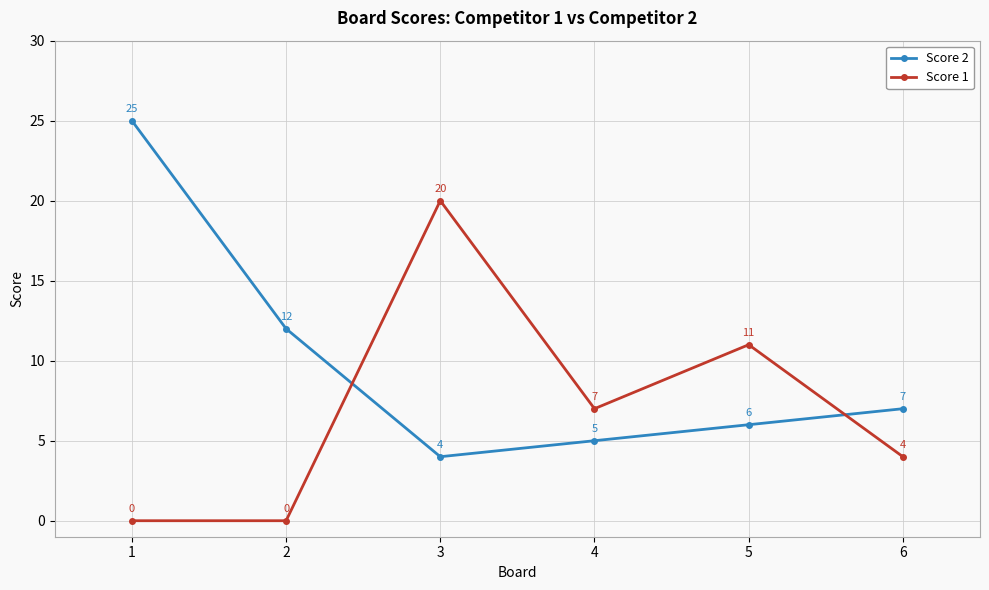

Where do Score 2 and Score 1 first cross each other?

2 and 3